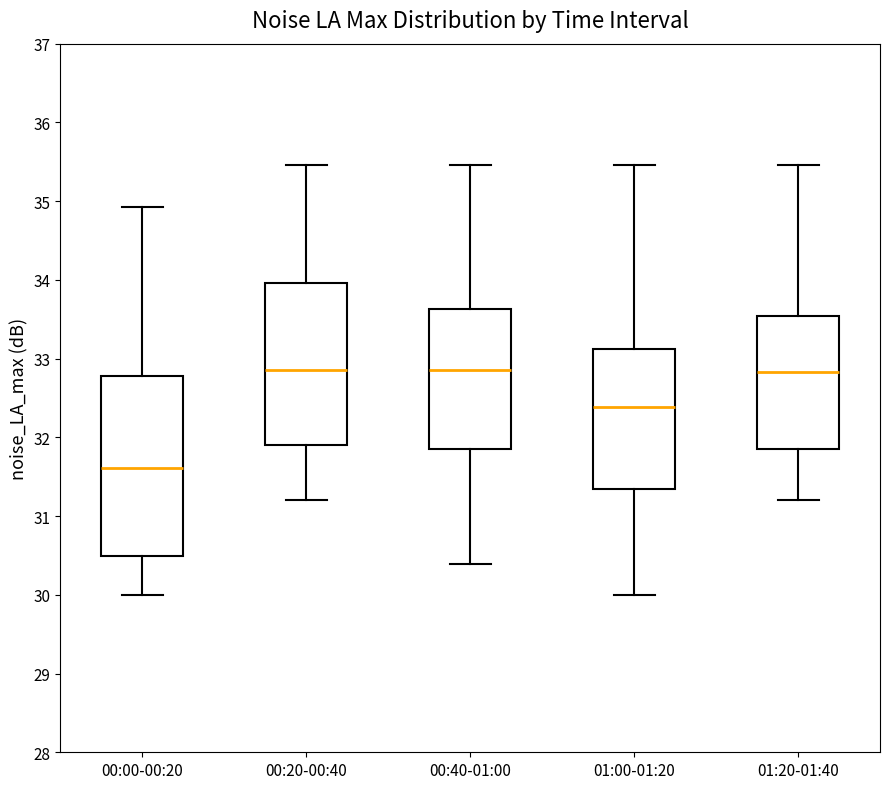

Where does the median line of the box for 00:00-00:20 sit on the y-axis? The values are not printed on the chart, so give them approximately, as read against the axis.

31.6